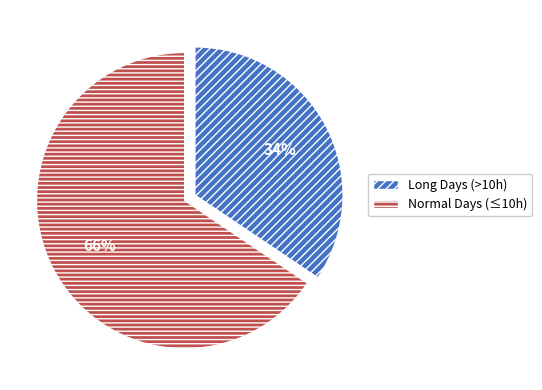

To the nearest percent, what is the average slice percentage?

50%